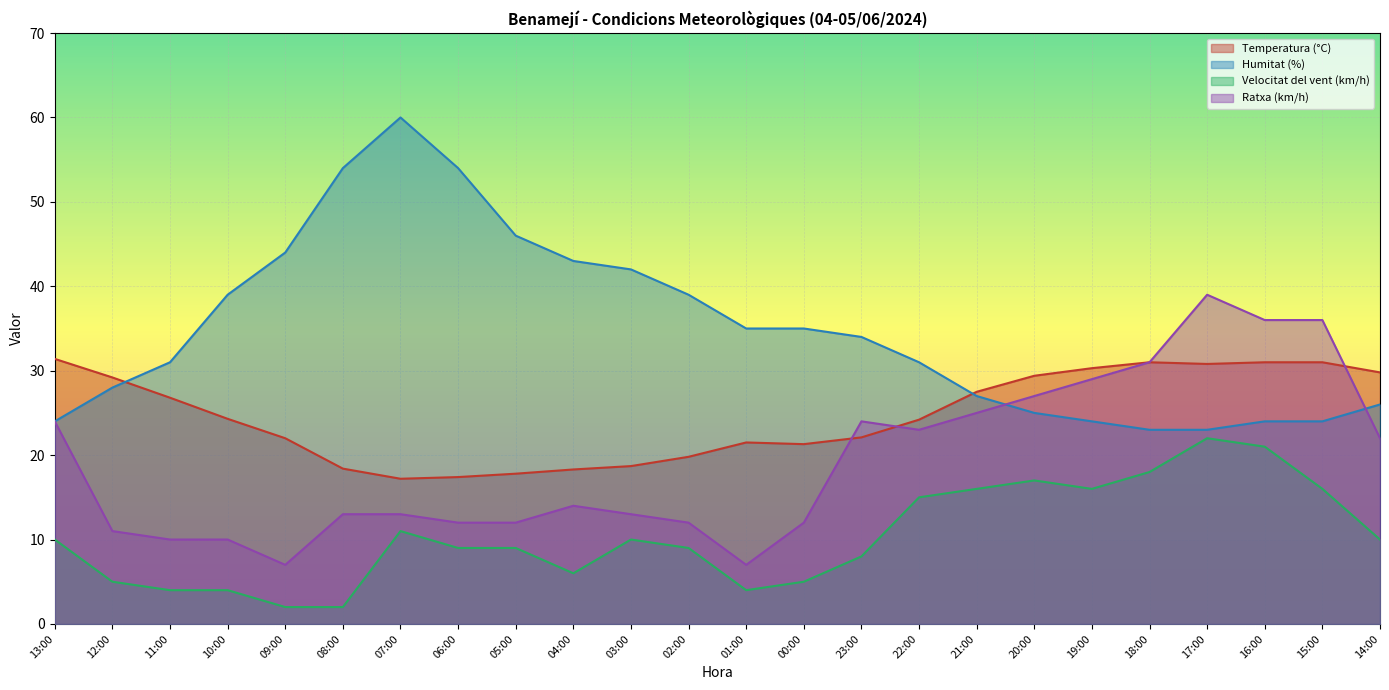

What are all the series names shown in the legend?

Temperatura (°C), Humitat (%), Velocitat del vent (km/h), Ratxa (km/h)